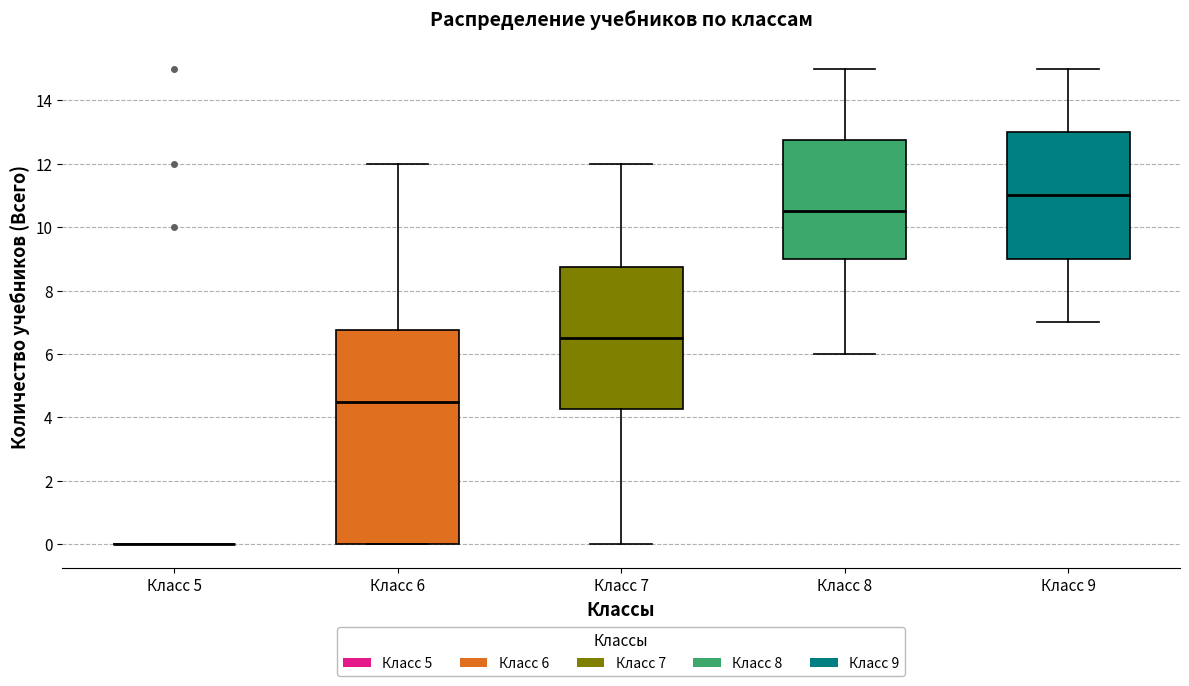

Where is the lower edge of the box for Класс 6 on the y-axis? The values are not printed on the chart, so give them approximately, as read against the axis.

0.0